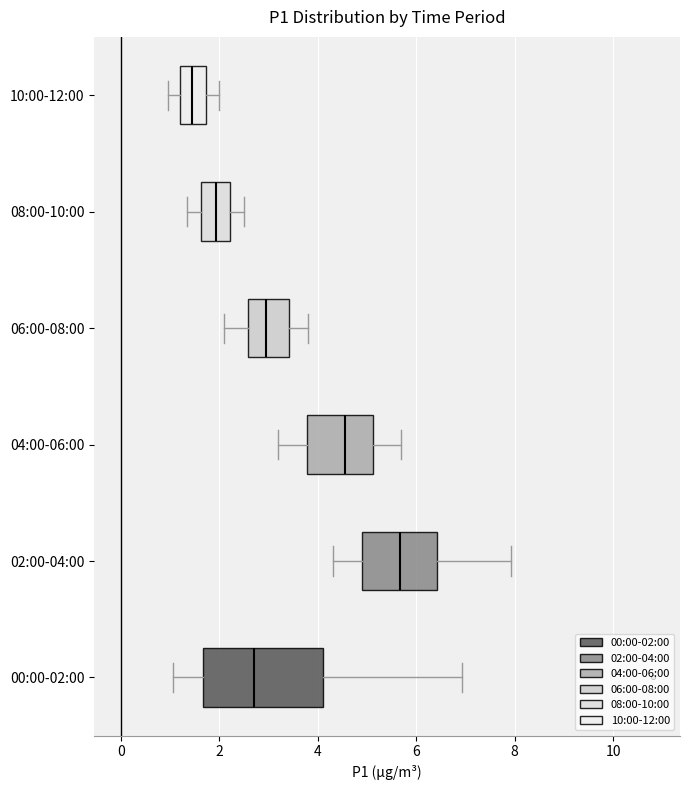

Where is the right edge of the box for 08:00-10:00 on the x-axis? The values are not printed on the chart, so give them approximately, as read against the axis.

2.2